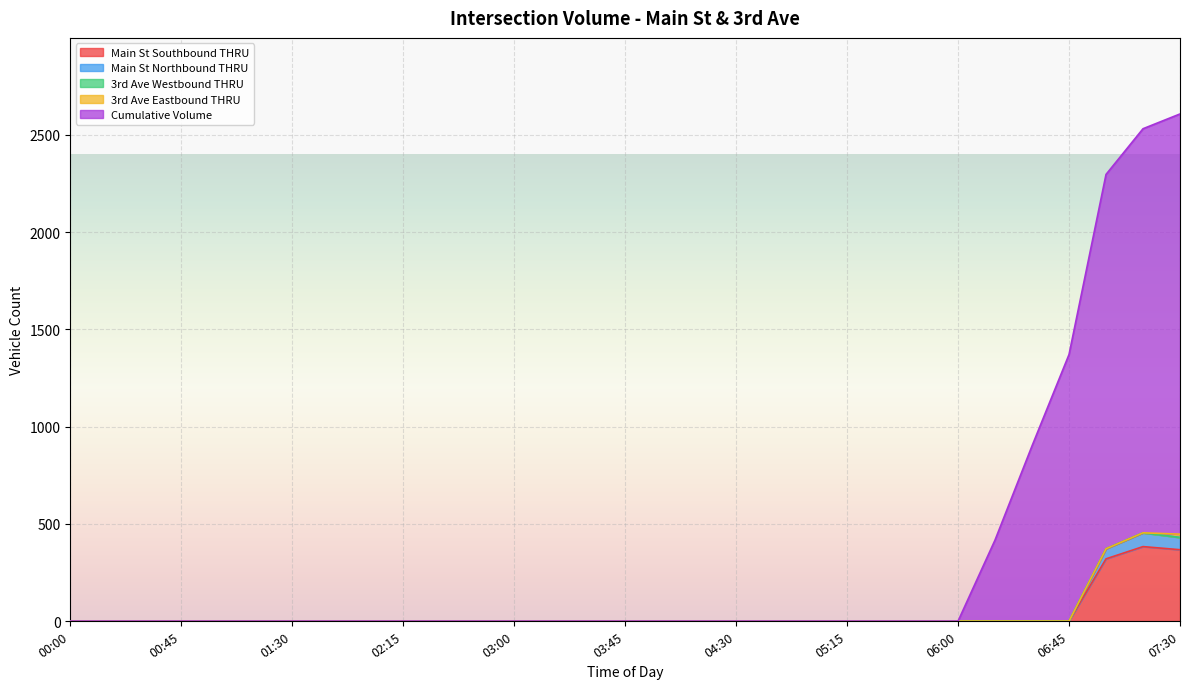

True or false: Main St Northbound THRU and Cumulative Volume intersect in this chart.

False